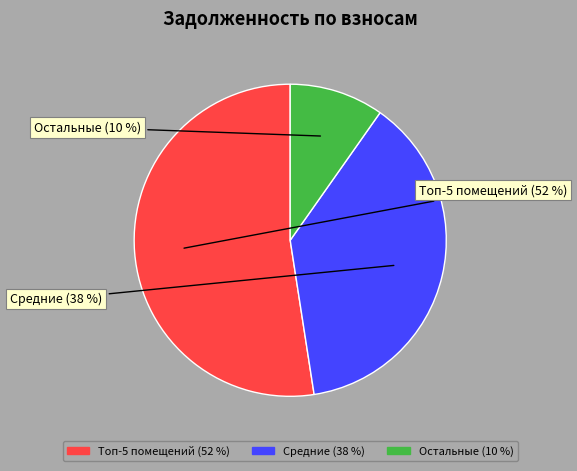

To the nearest percent, what is the average slice percentage?

33%